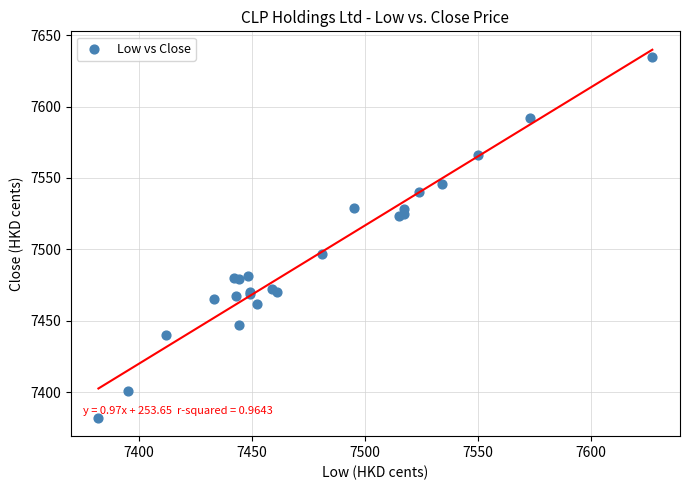

What Y value in the scatter plot is closest to 7508?

7497